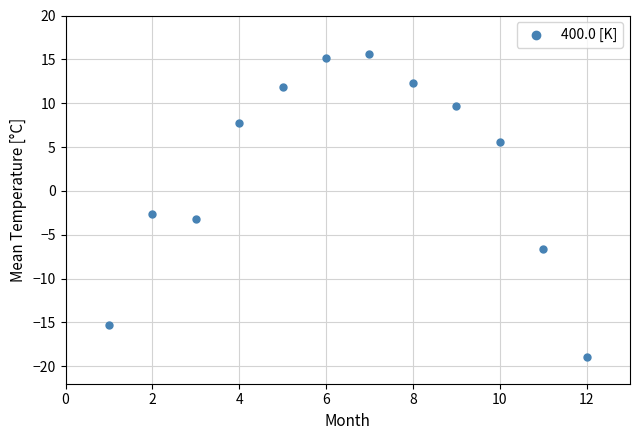

What Y value in the scatter plot is closest to -1?

-2.6